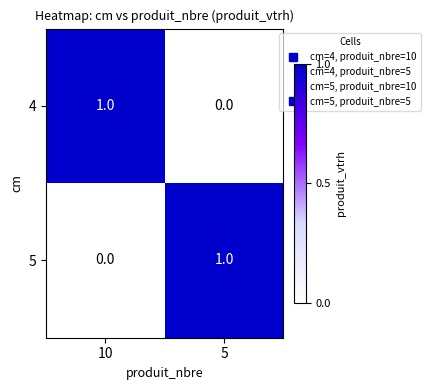

What is the total value across all series at 10?

1